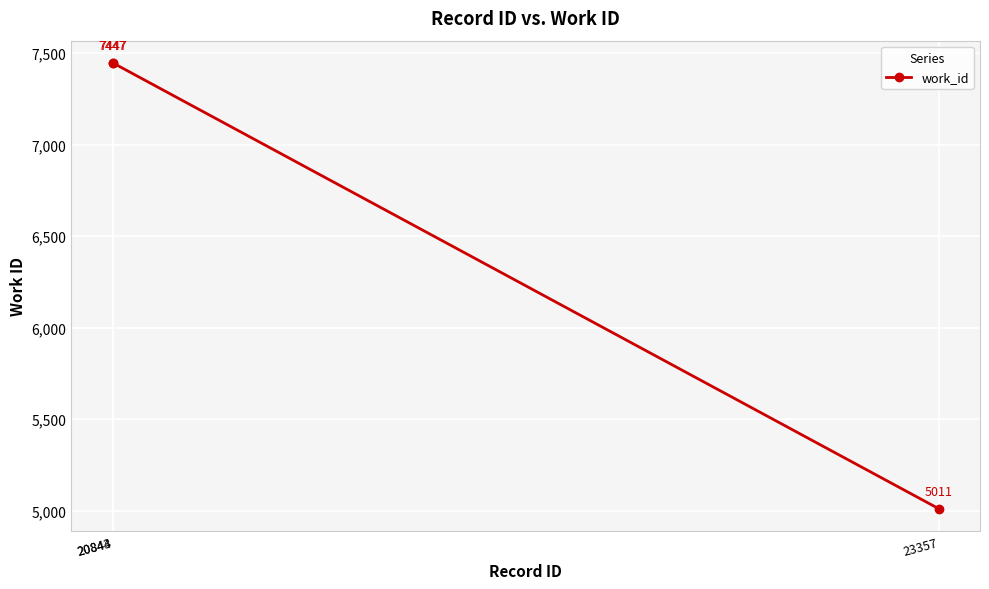

At which category does the chart reach its minimum across all series?

23357